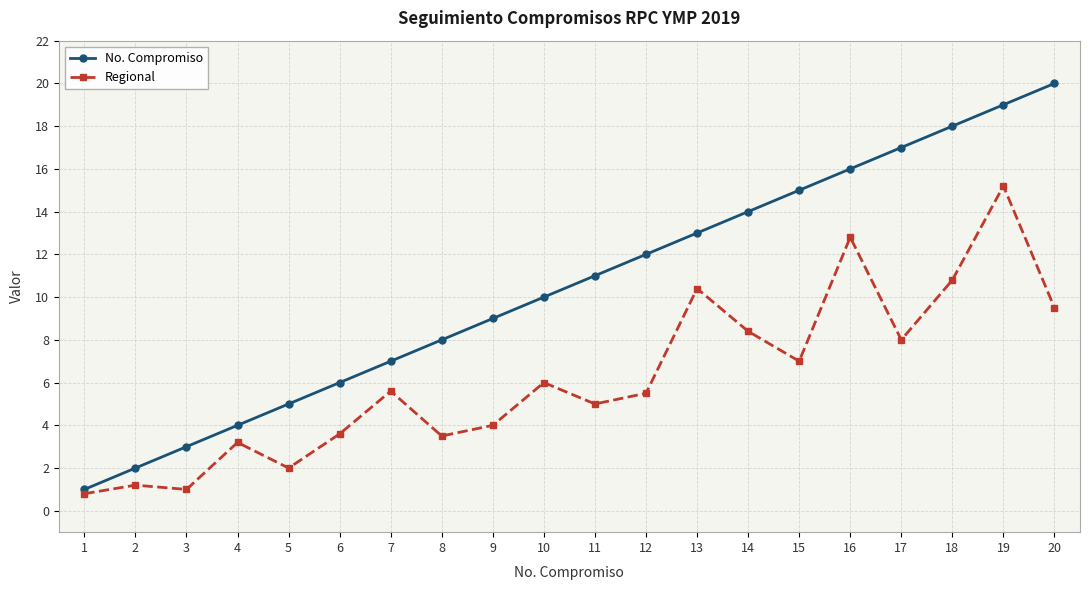

What is the difference between the second highest and second lowest values in the No. Compromiso series?

17.0